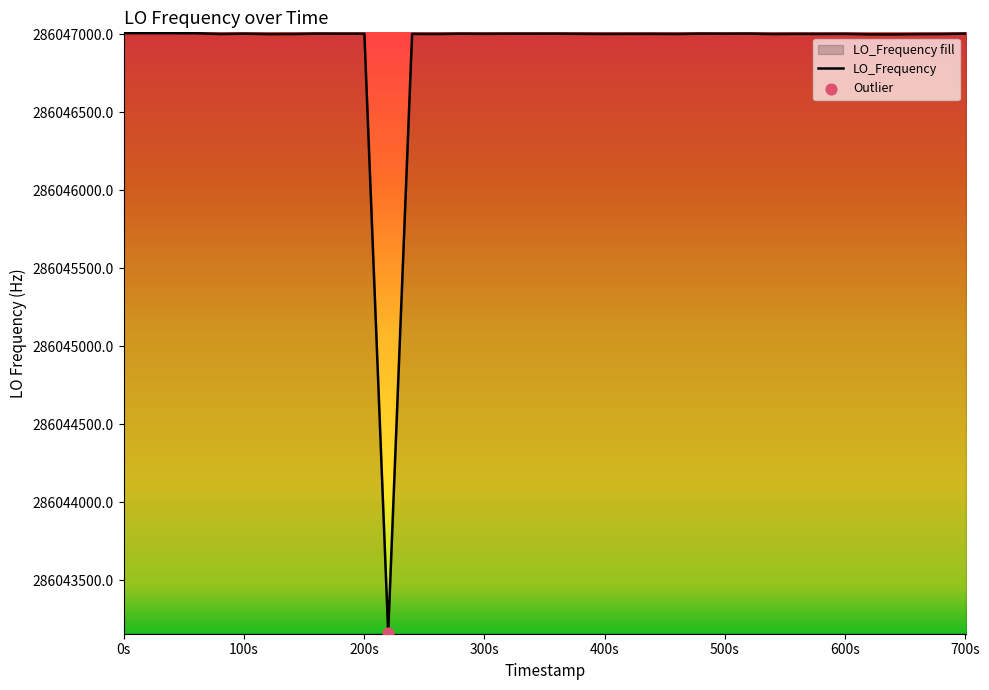

What is the minimum value shown in the chart?

286043162.1